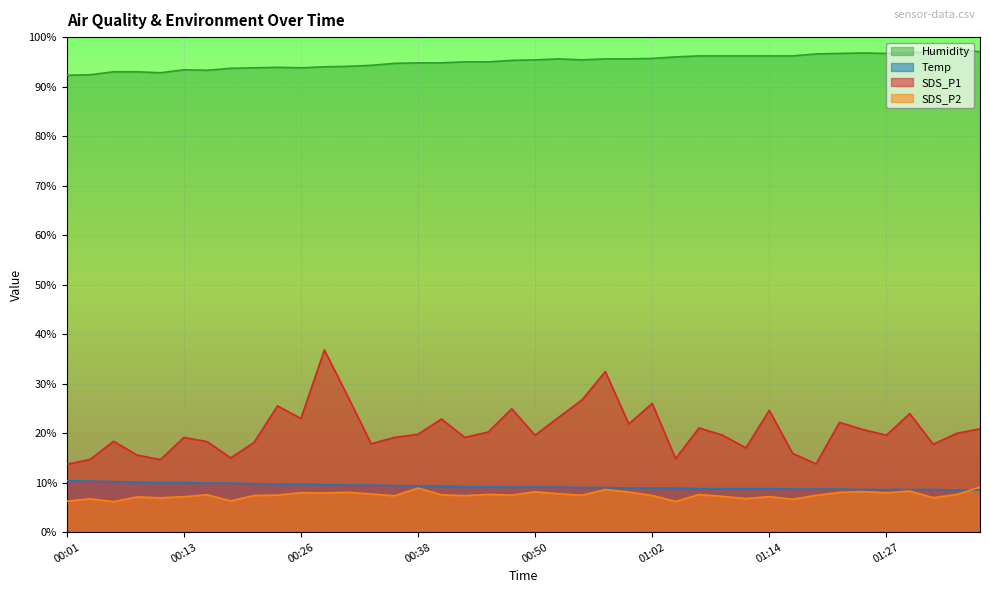

The Humidity series shows 125.7 at 00:23. True or false?

False